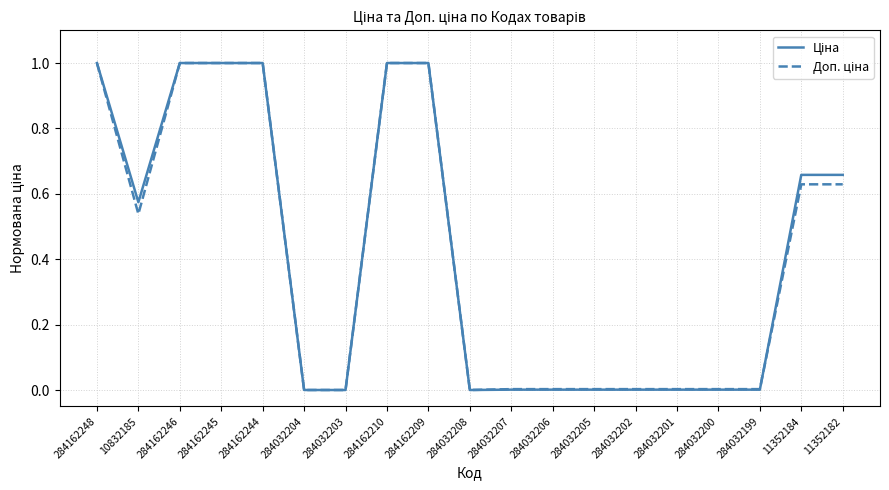

What is the maximum value shown in the chart?

1.0